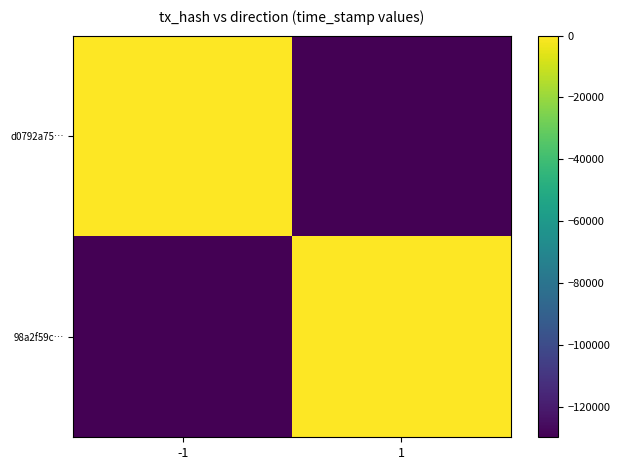

Reading left to right, what are all the values shown in this chart?

d0792a75…: -1=0.0	1=-129867.5
98a2f59c…: -1=-129867.5	1=0.0